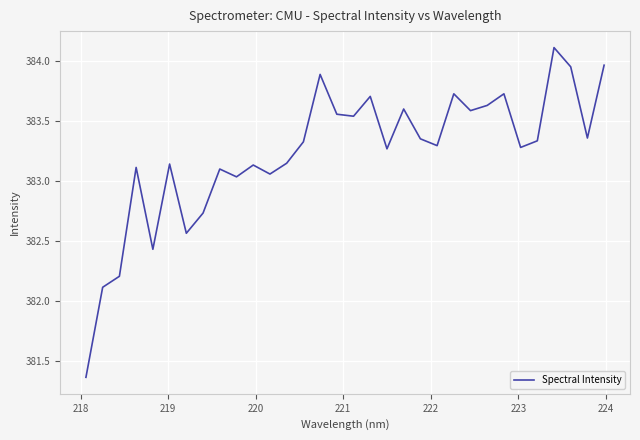

What is the maximum value shown in the chart?

384.1